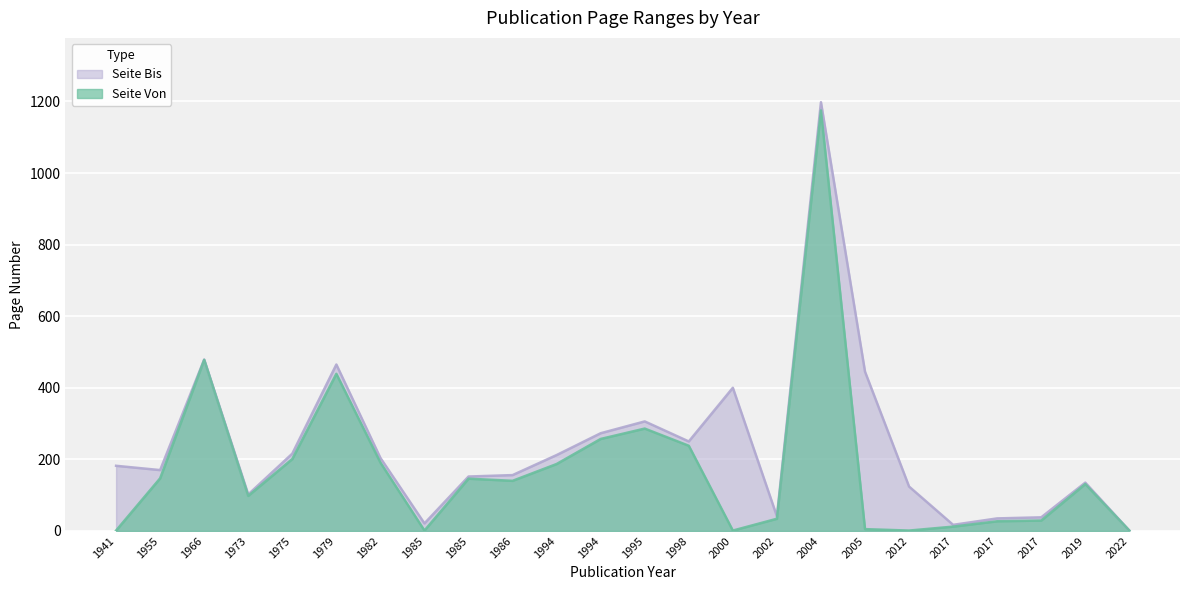

At how many categories does at least one series exceed 206?

10